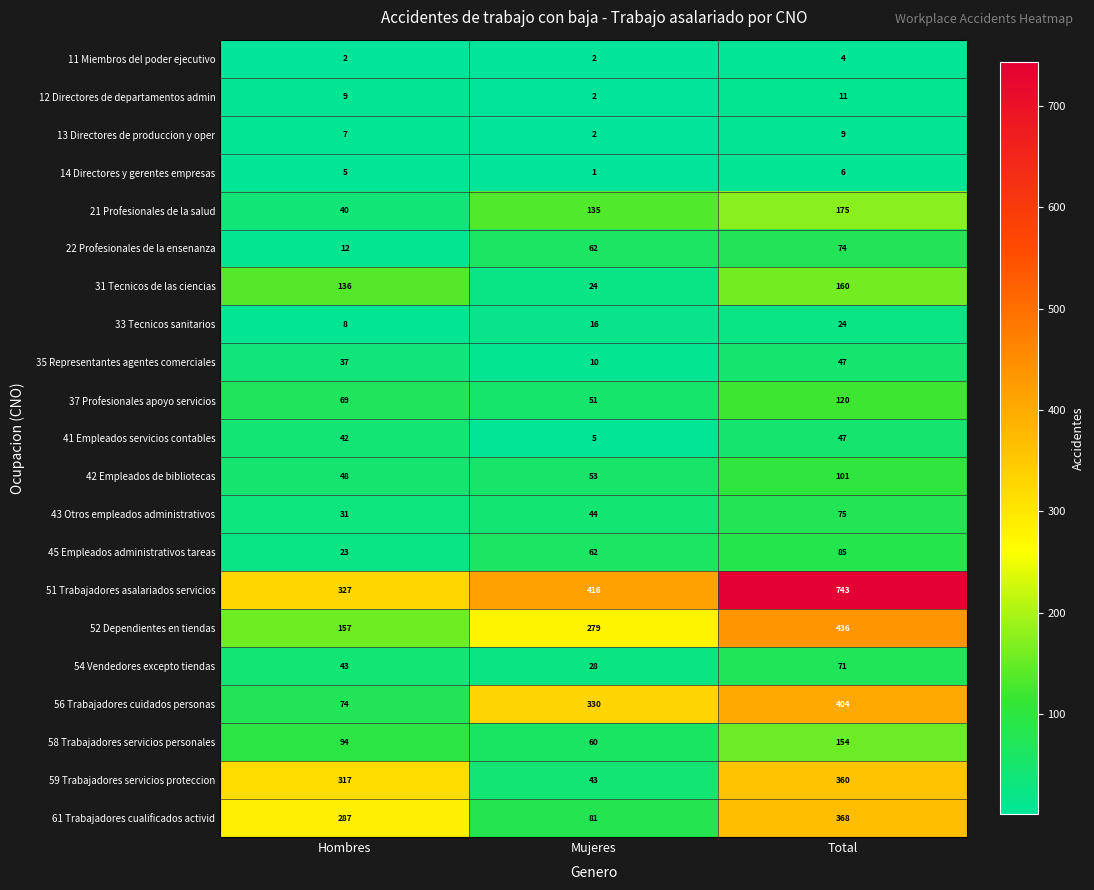

The value of 54 Vendedores excepto tiendas at Mujeres is 48. True or false?

False